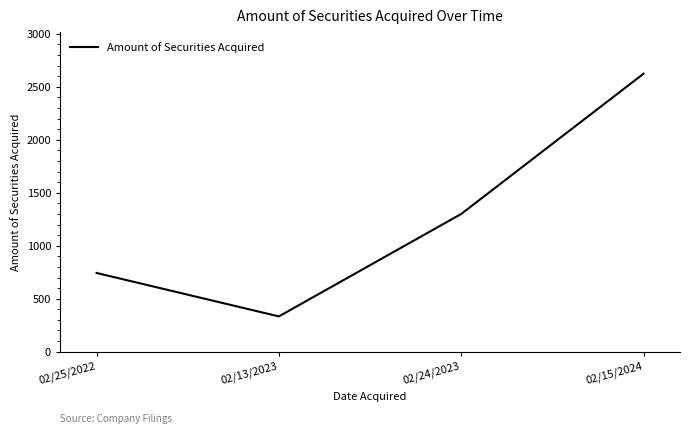

What is the smallest value displayed?

333